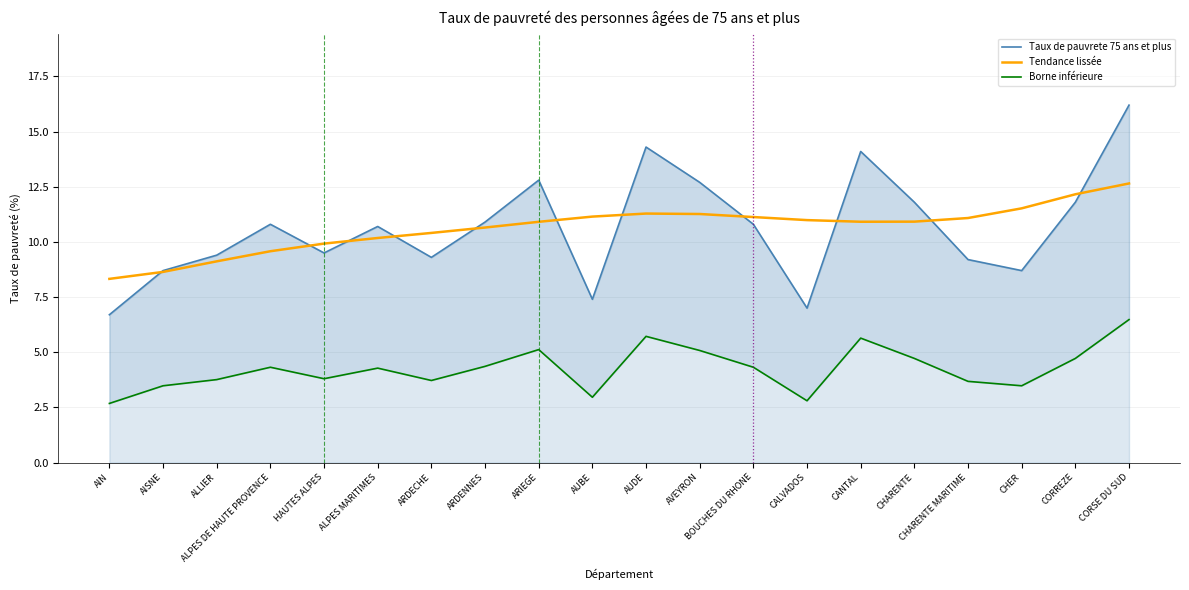

What is the maximum value shown in the chart?

16.2